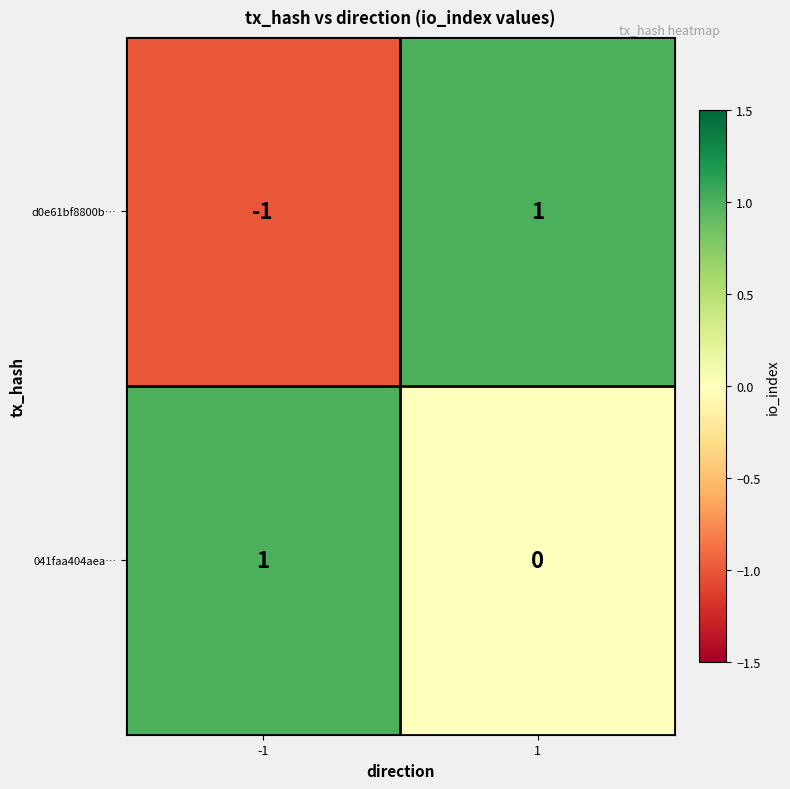

The 041faa404aea… series shows 1 at -1. True or false?

True